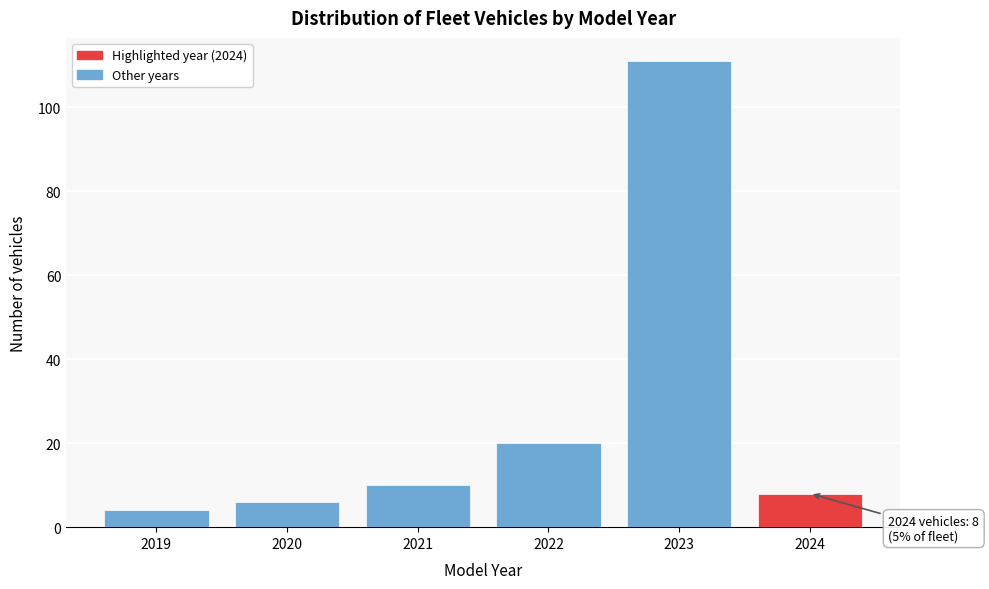

Reading left to right, list all the values displayed in this chart.

2019=4	2020=6	2021=10	2022=20	2023=111	2024=8